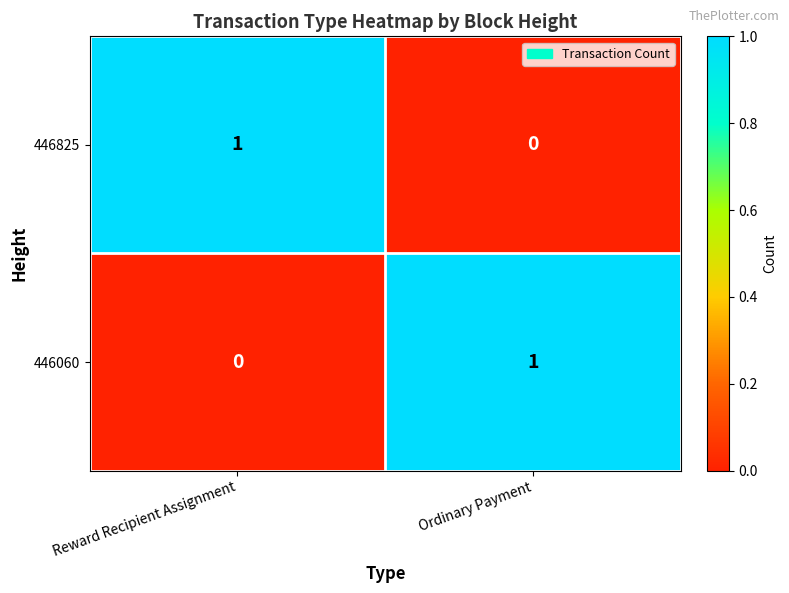

At which label does 446060 reach its minimum?

Reward Recipient Assignment